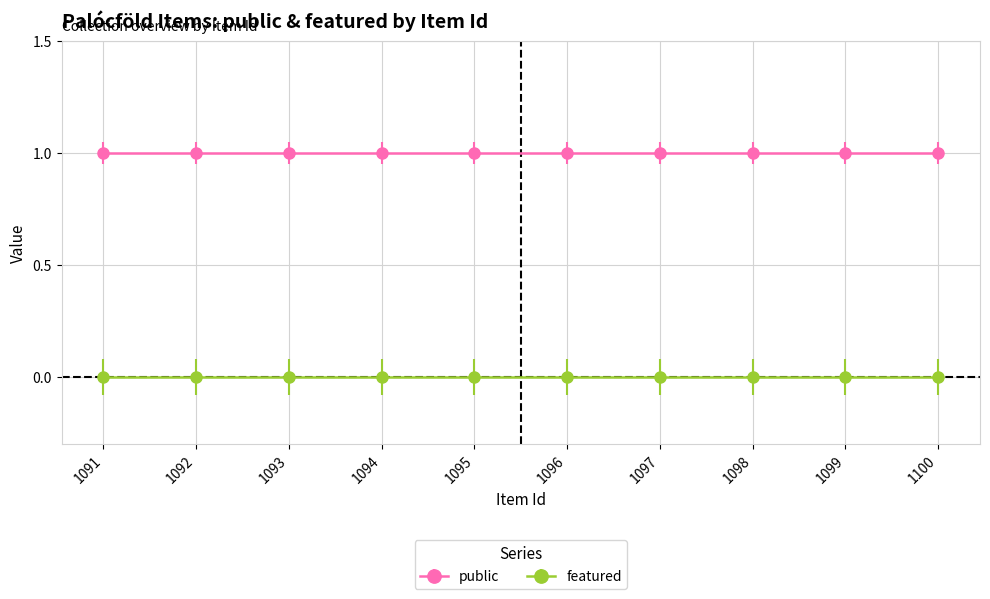

What is the total value across all series at 1100?

1